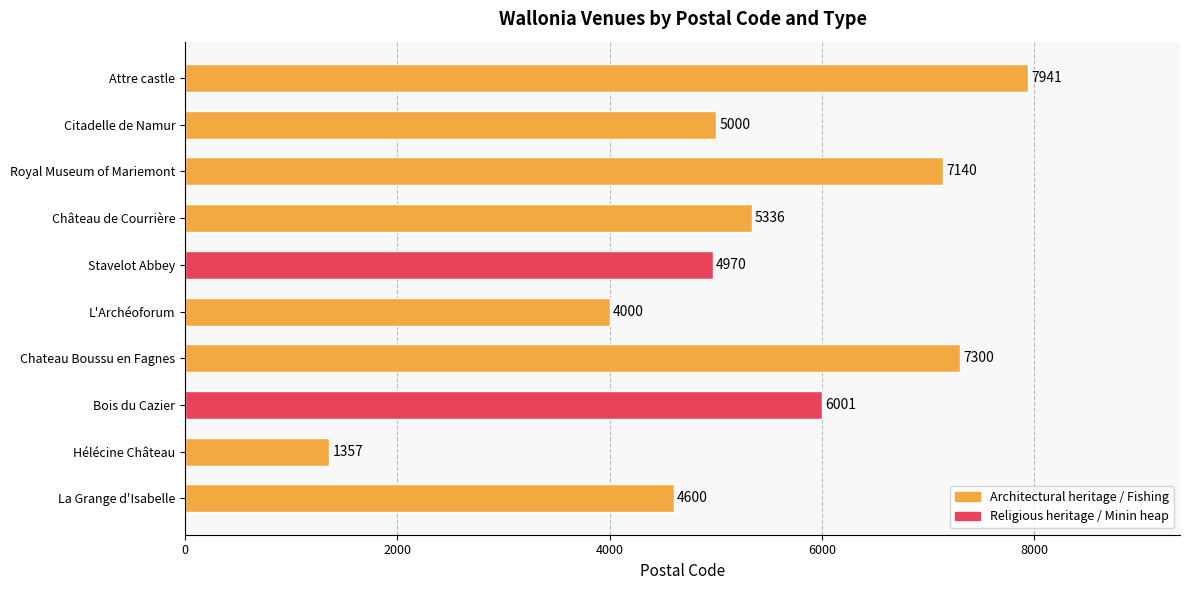

The value at Stavelot Abbey is 4970. True or false?

True